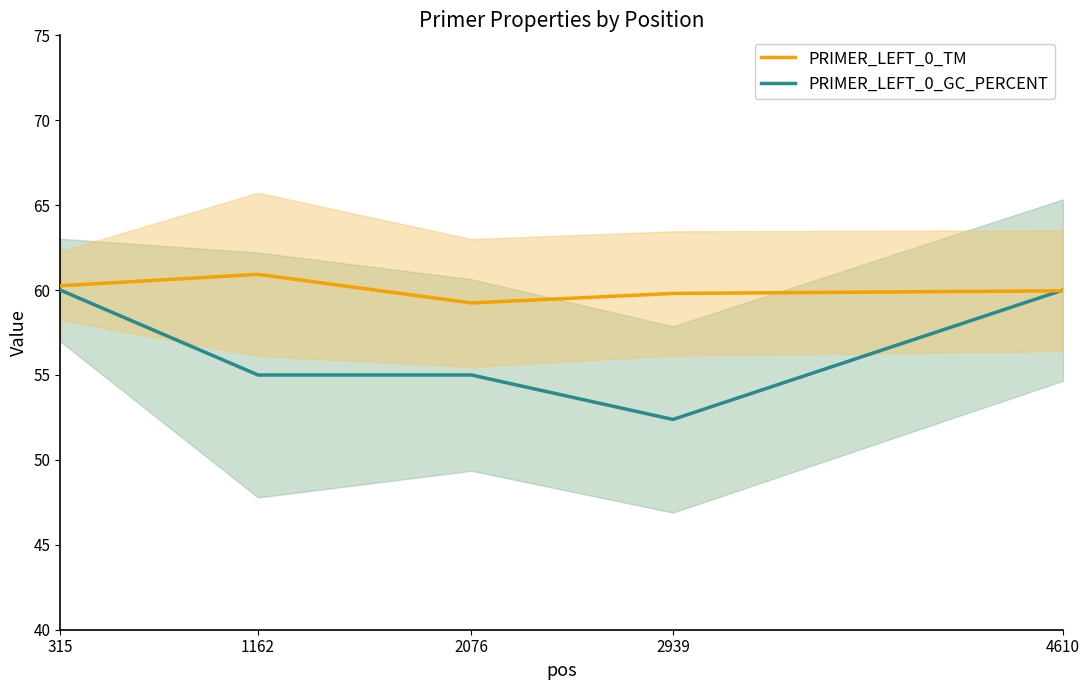

What is the total value across all series at 315?

120.3